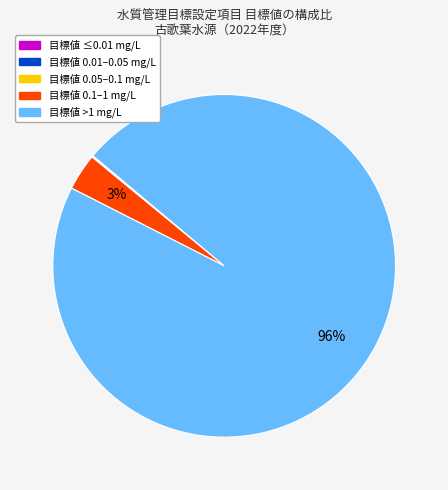

Does any single category account for the majority?

Yes